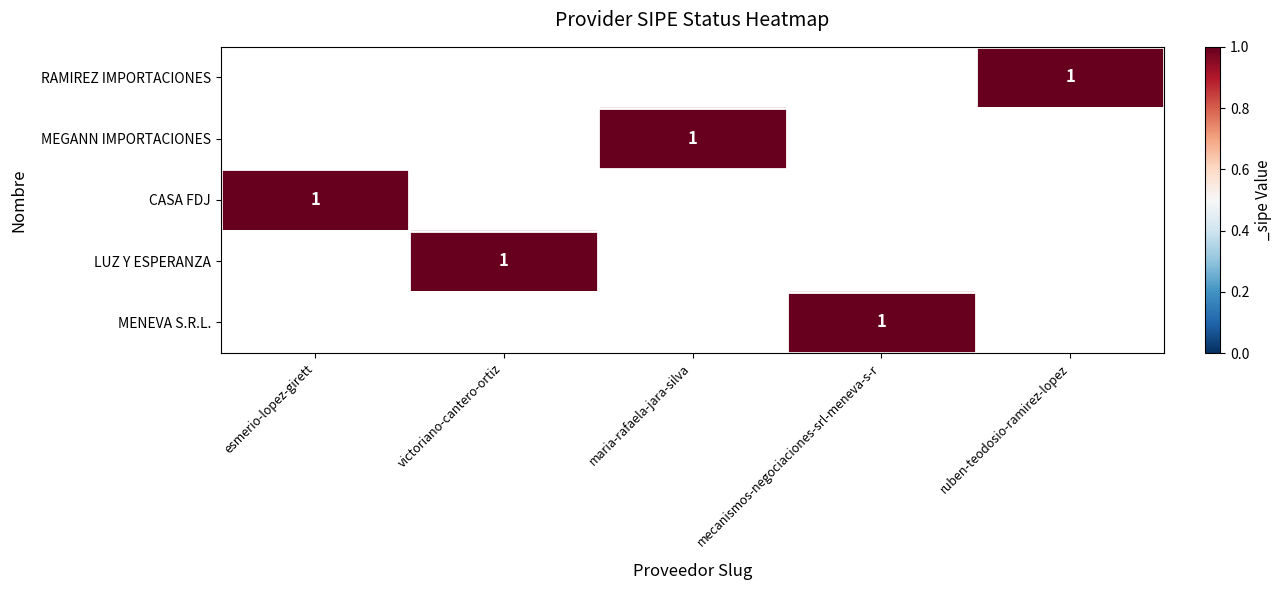

What is the maximum value shown in the chart?

1.0